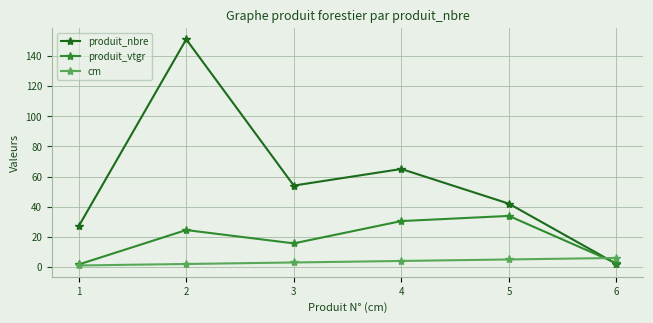

Does the chart display data point markers on the line(s)?

Yes